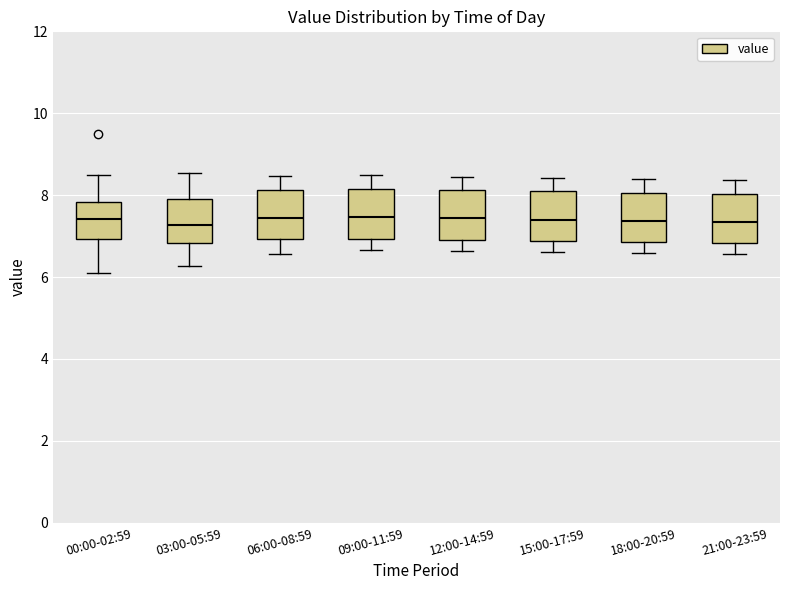

Where does the upper whisker of the box for 12:00-14:59 end on the y-axis? The values are not printed on the chart, so give them approximately, as read against the axis.

8.4